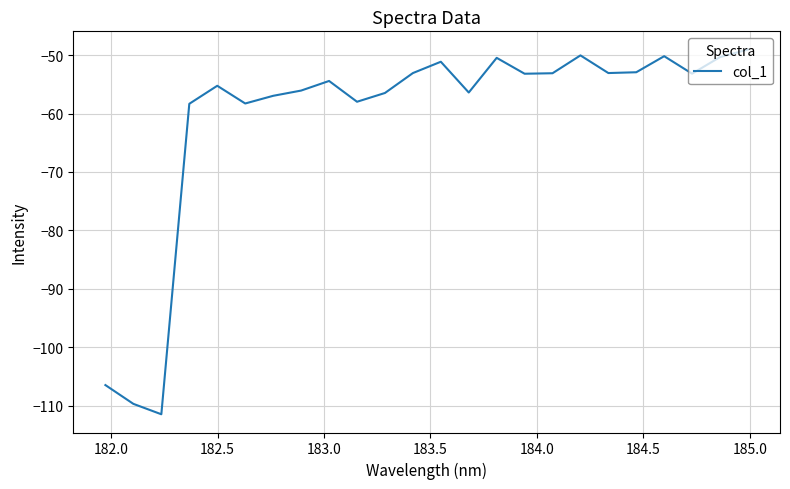

What is the minimum value shown in the chart?

-111.4